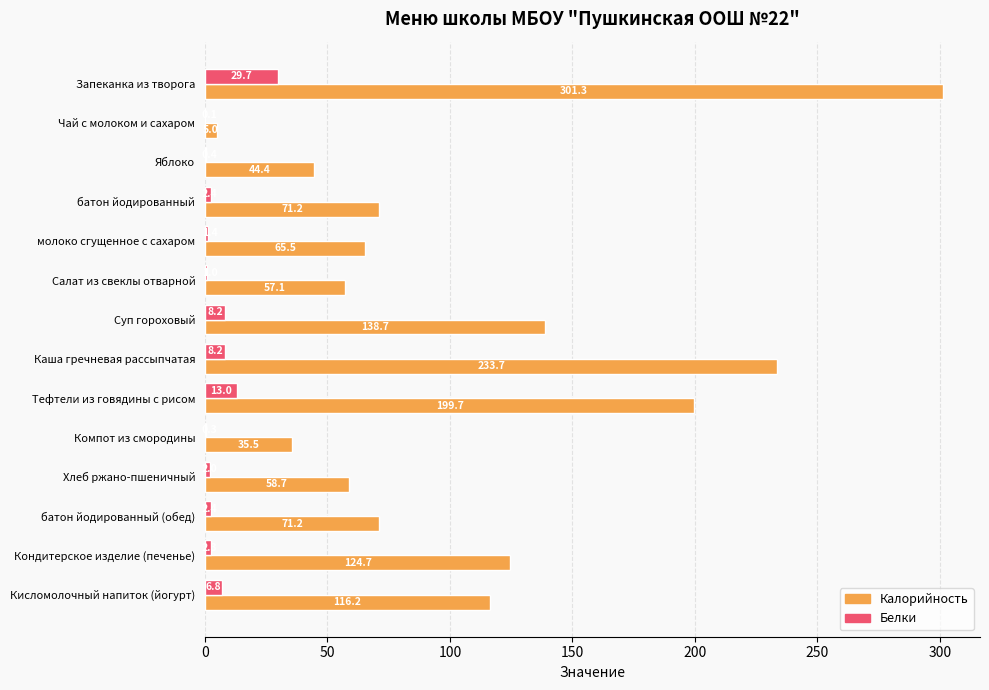

What is the sum of the Калорийность values at Салат из свеклы отварной and Запеканка из творога?

358.4